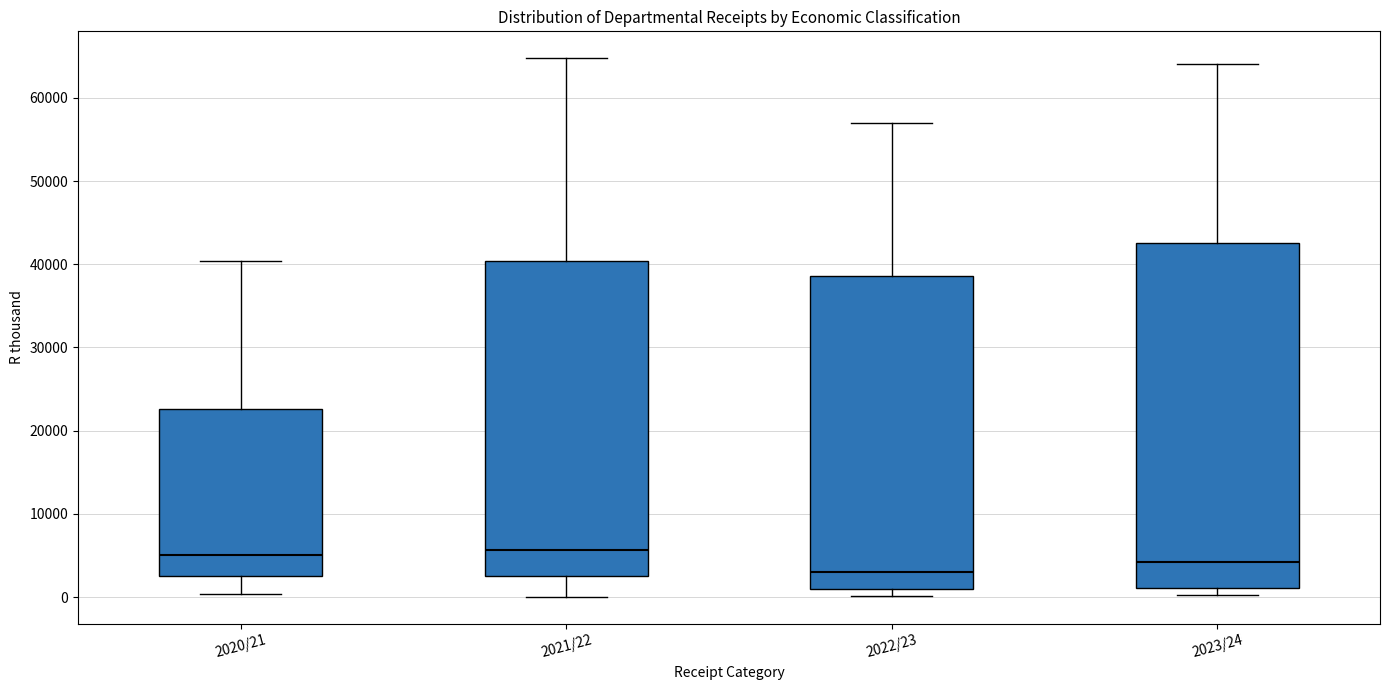

Where does the median line of the box for 2020/21 sit on the y-axis? The values are not printed on the chart, so give them approximately, as read against the axis.

5000